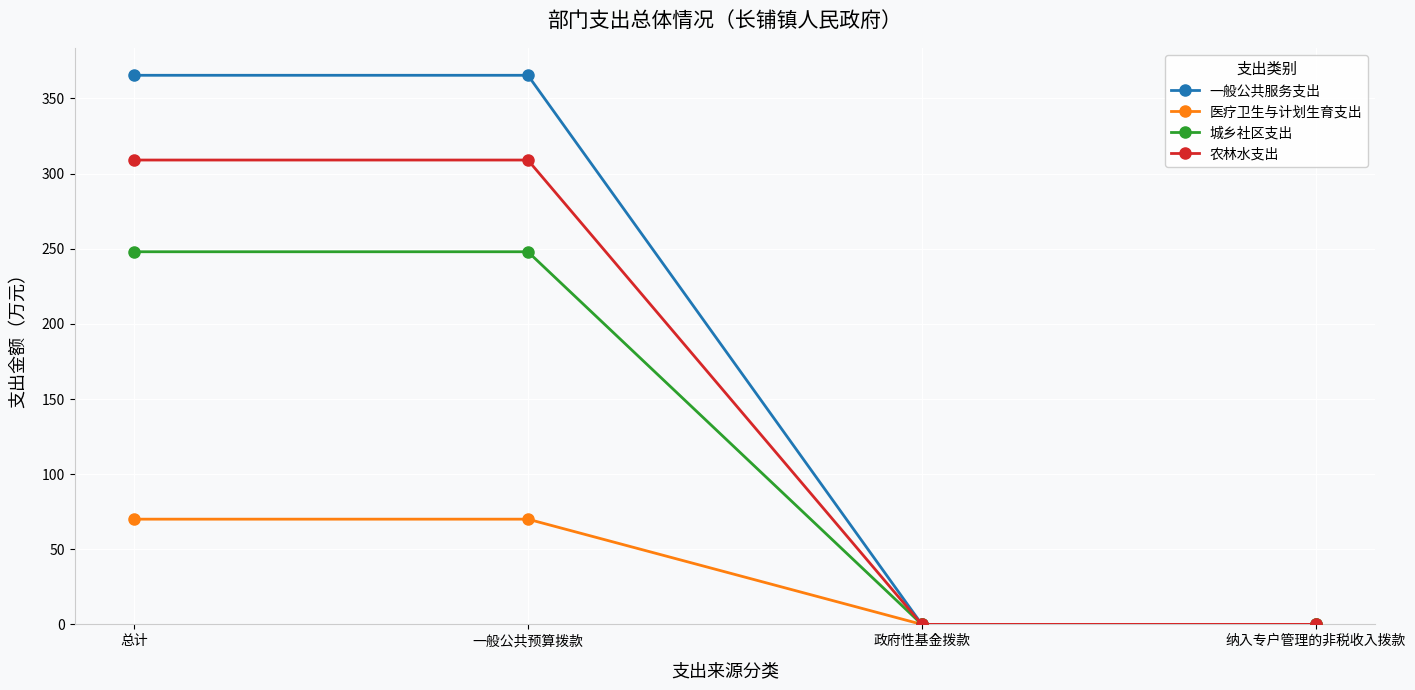

How many distinct data groups are displayed?

4